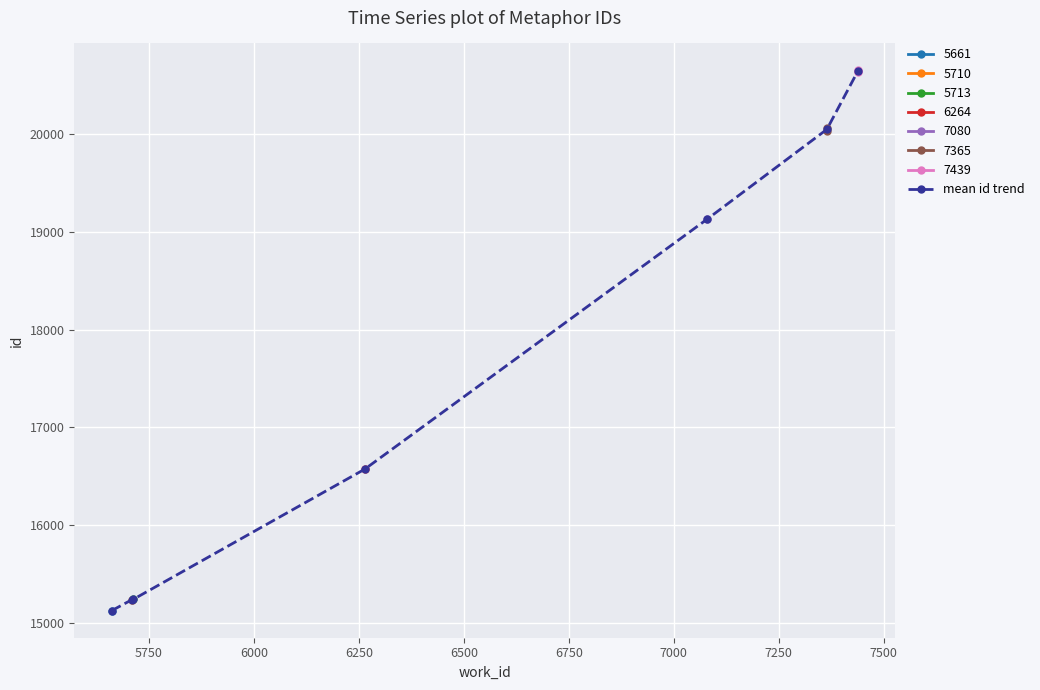

What is the value of the mean id trend point at the 7th from the left?

20646.7